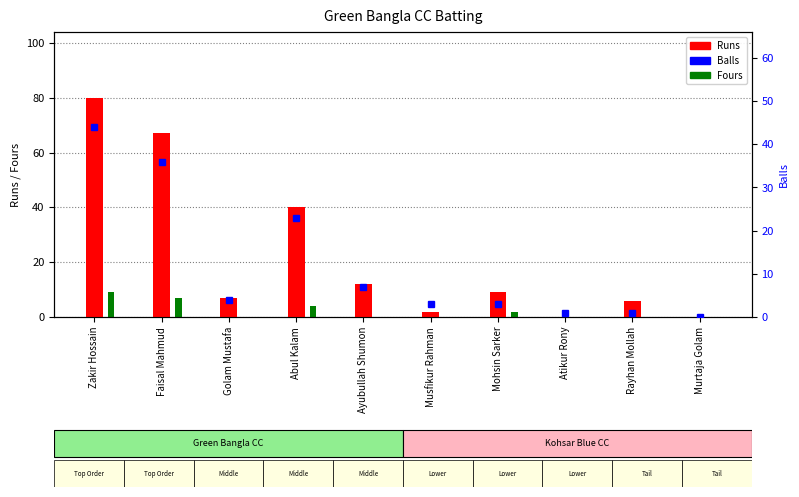

Count the number of data series in this chart.

3